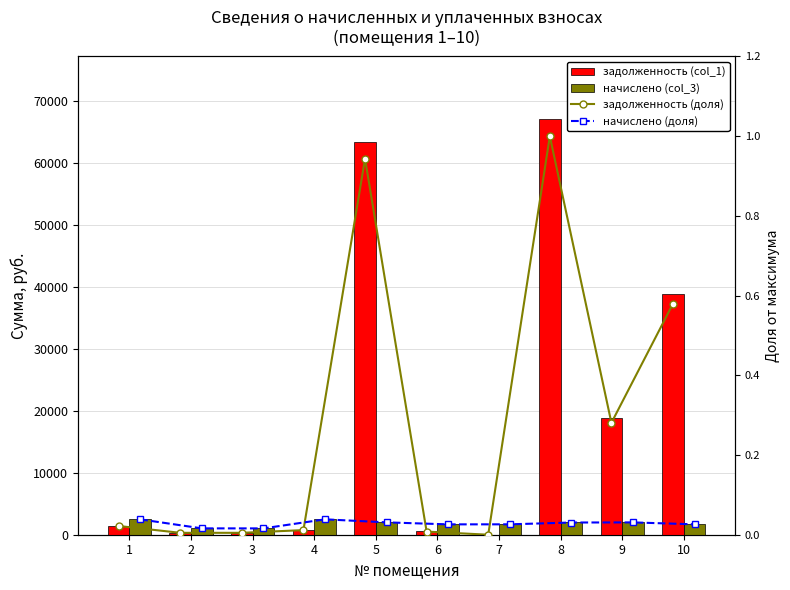

How many values in задолженность (доля) are above zero?

9